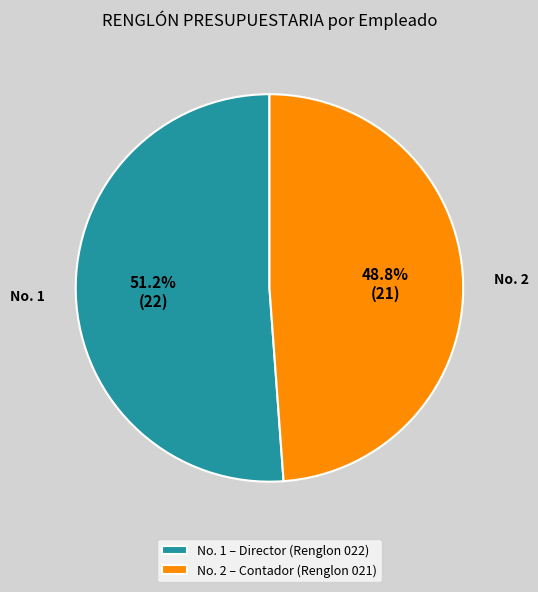

What is the majority slice?

No. 1 – Director (Renglon 022)